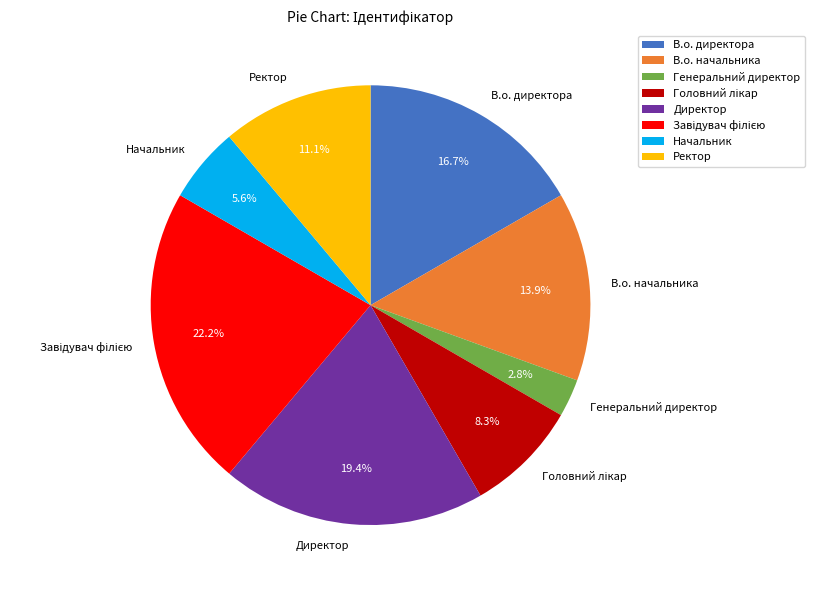

The Ректор slice represents 2% of the pie. True or false?

False